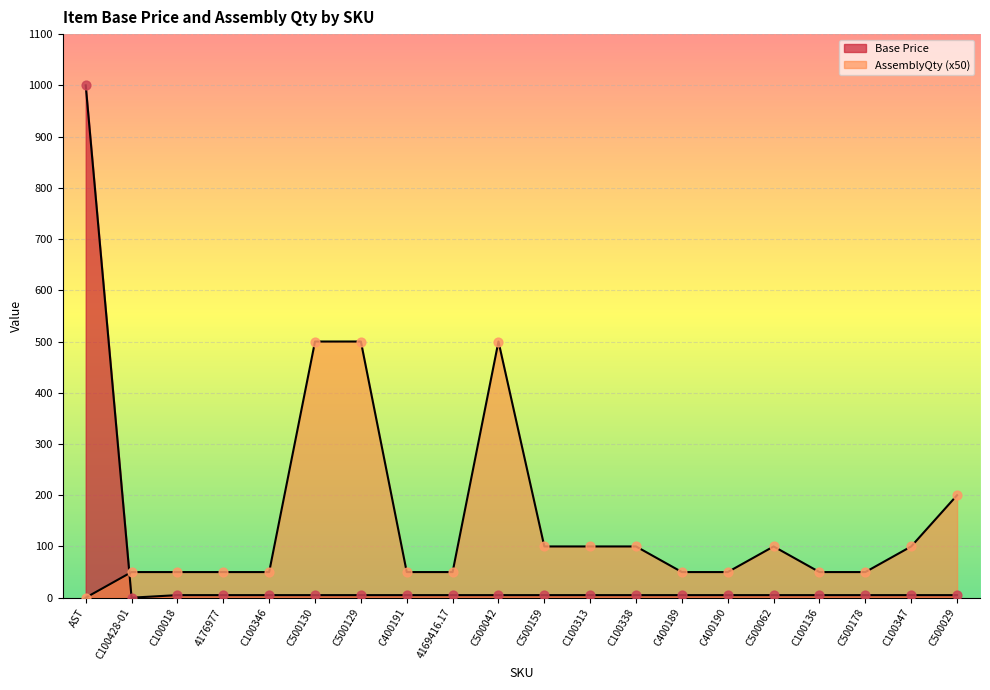

Which series has the largest Y range (max minus min)?

Base Price